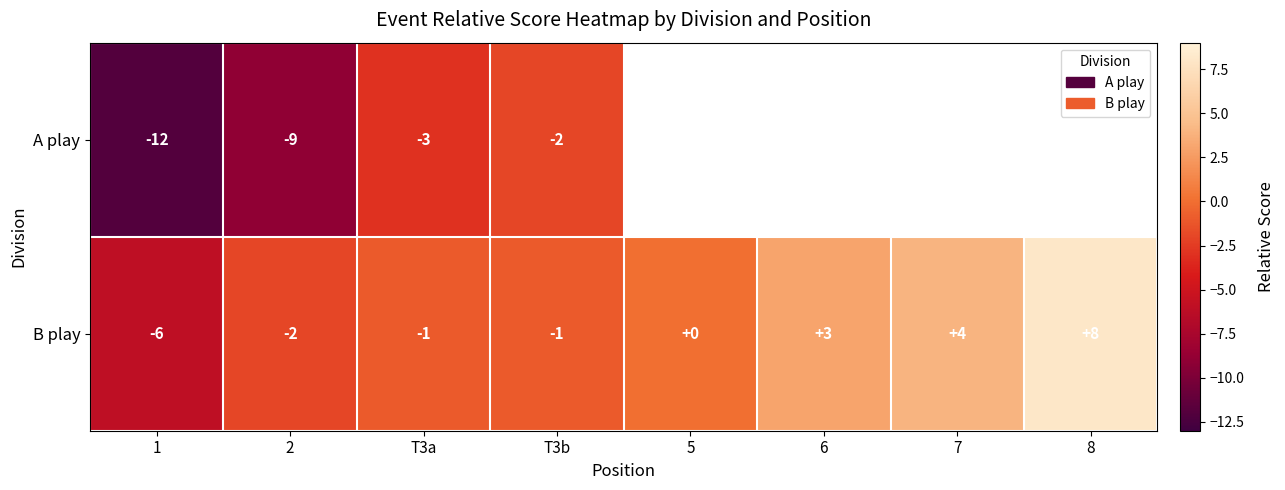

How many values in the B play series are below 0?

4